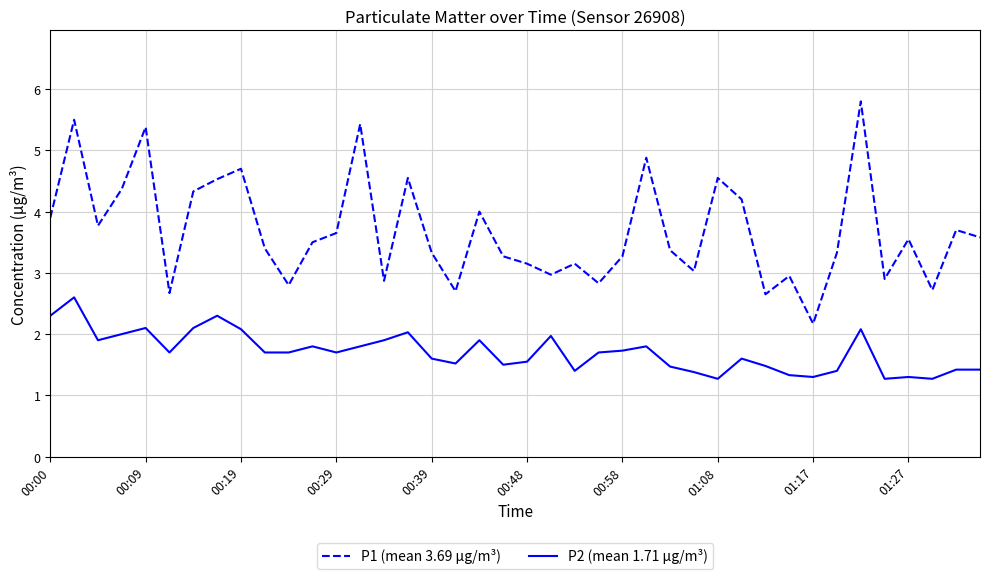

What is the difference between the second highest and minimum values in the P2 (mean 1.71 µg/m³) series?

1.0